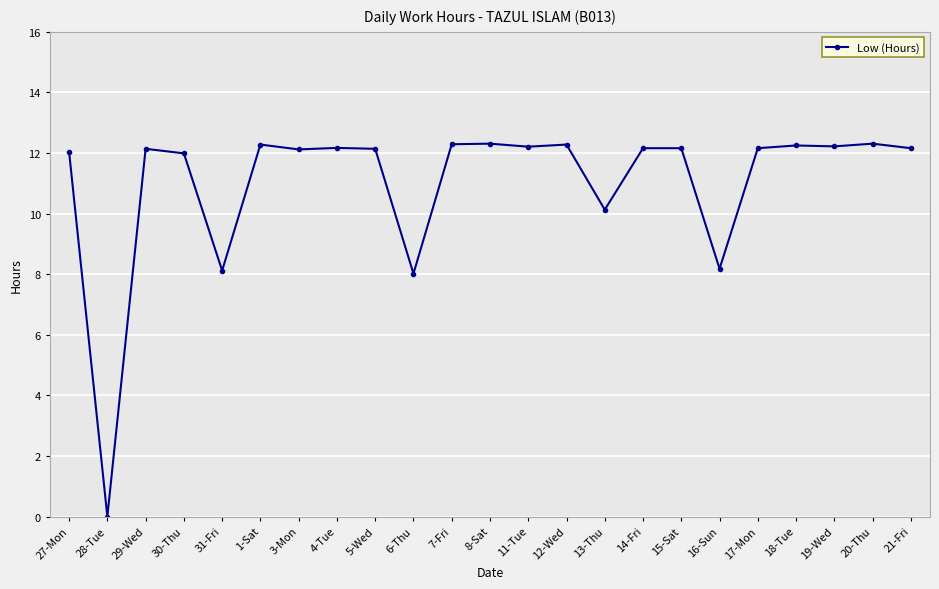

How many series are shown in this chart?

1